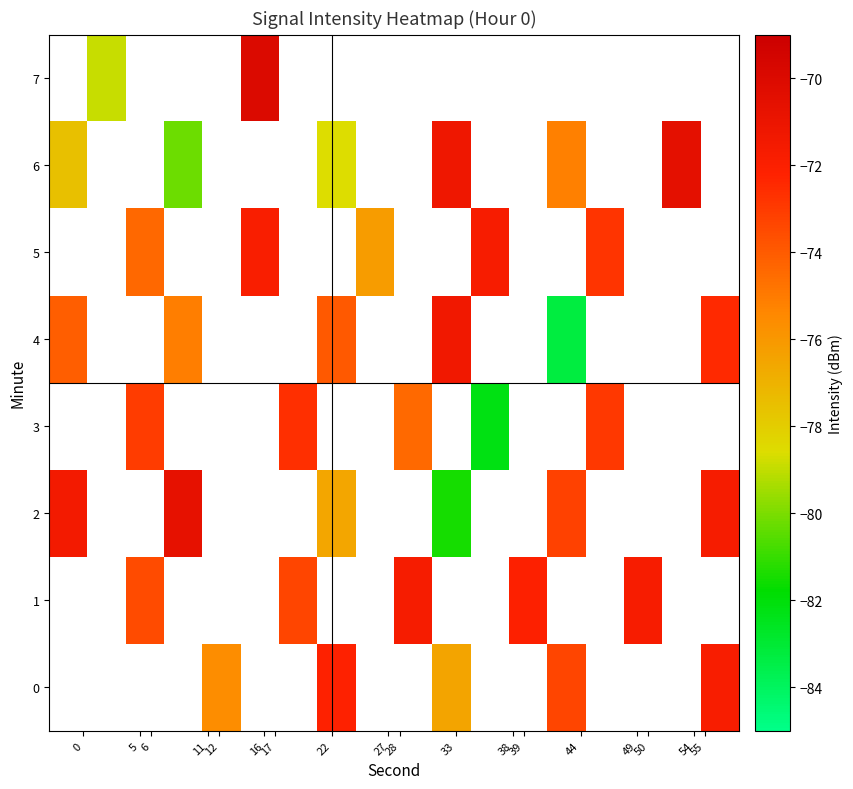

How many categories are shown in the chart?

18